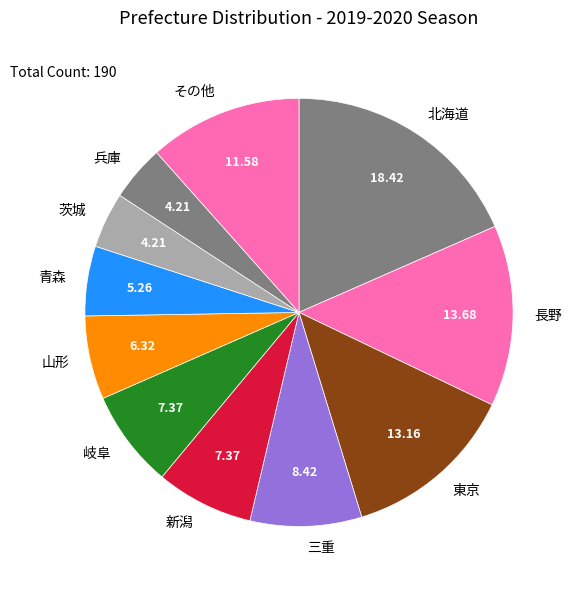

How many segments does this pie chart have?

11